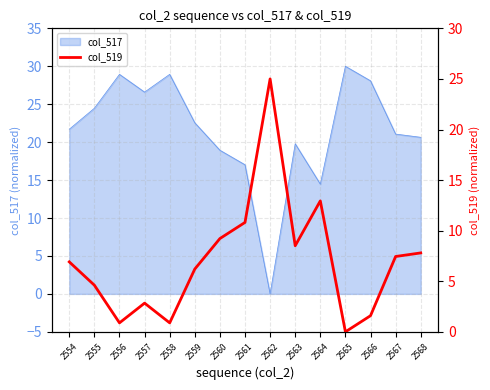

At which label is col_517 closest to 15?

2564